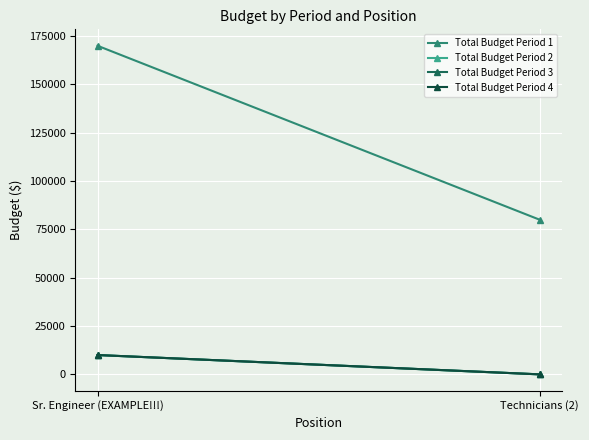

Is it true that Total Budget Period 4 equals 10000 at Sr. Engineer (EXAMPLE!!!)?

True